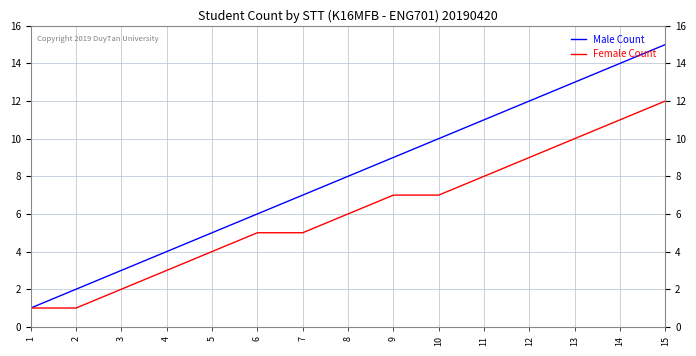

Is this an area chart (filled region under the line)?

No